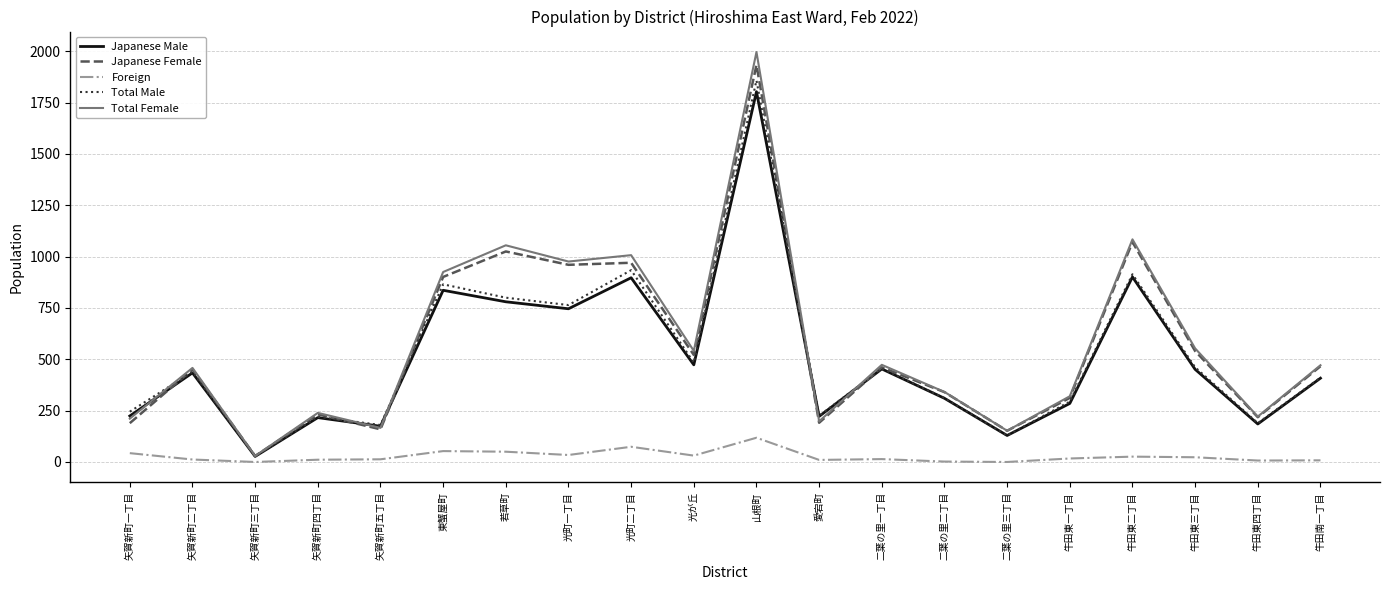

The Total Female series shows 88 at 矢賀新町一丁目. True or false?

False